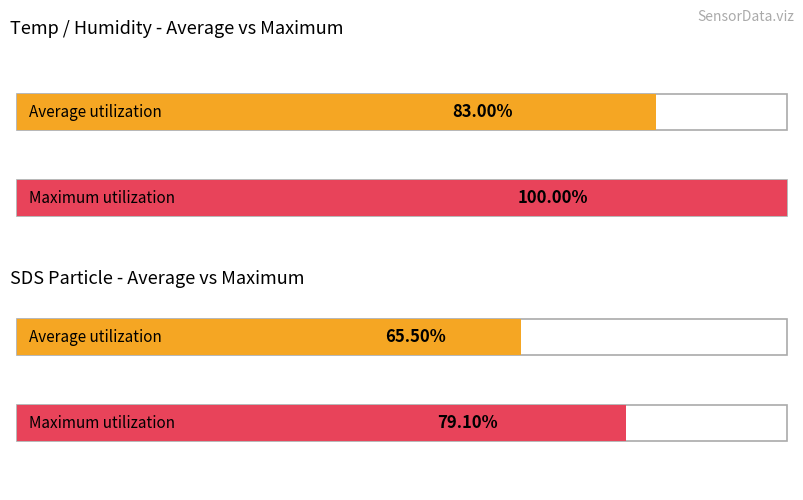

The Avg SDS_P2 series shows 0.1 at 4. True or false?

False